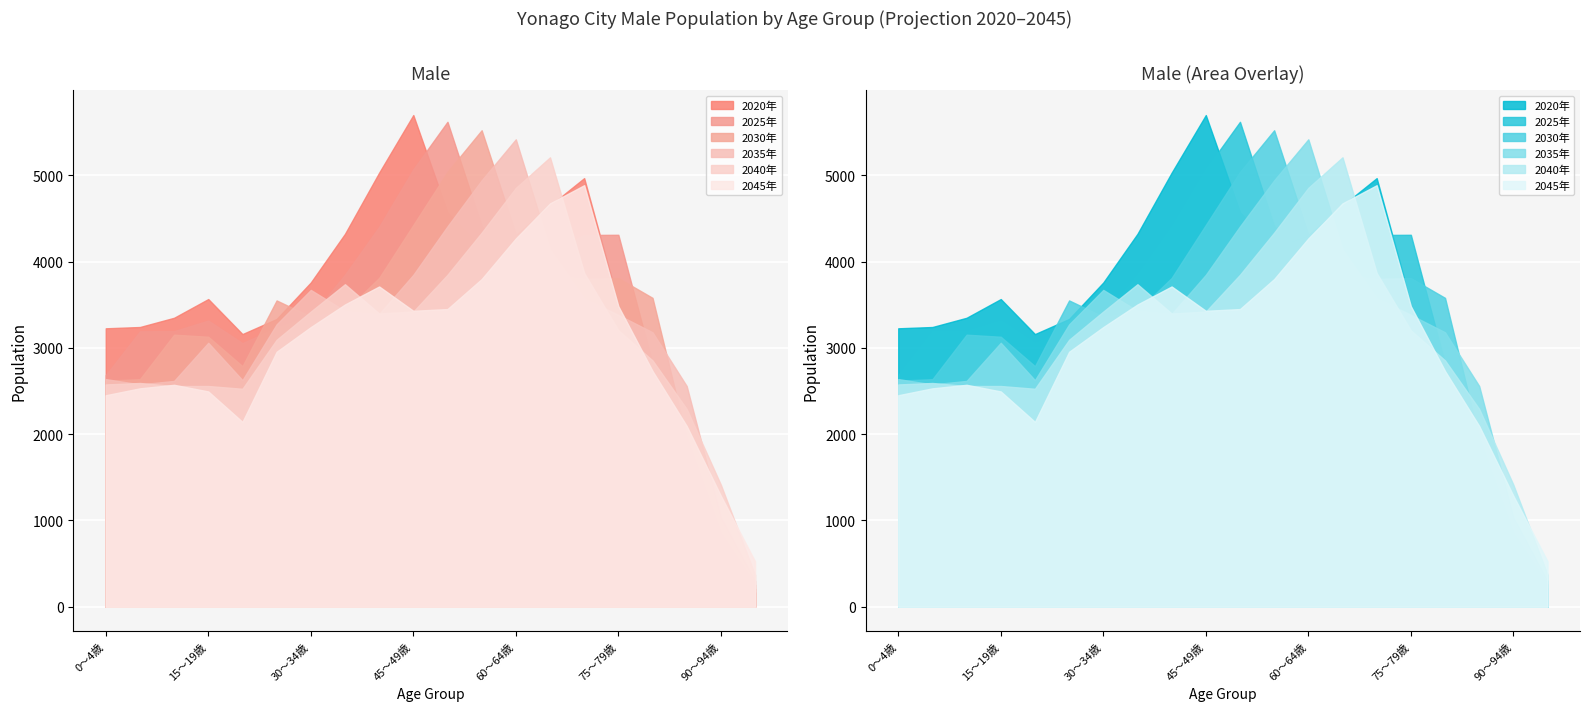

What is the label of the 6th point from the left?

25～29歳